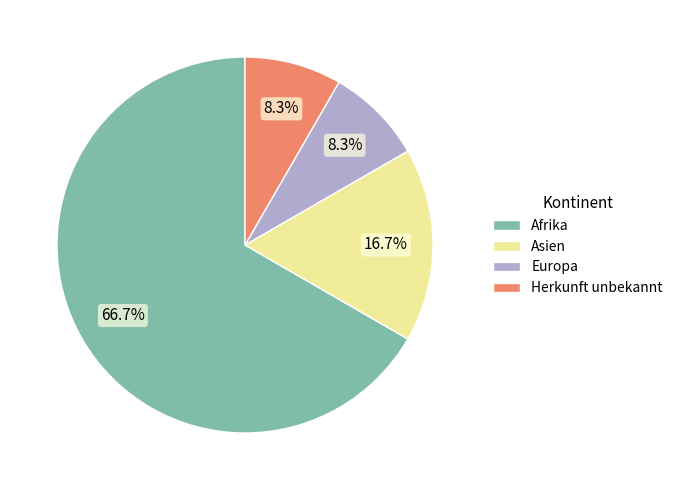

What is the total percentage of Herkunft unbekannt and Asien?

25.0%